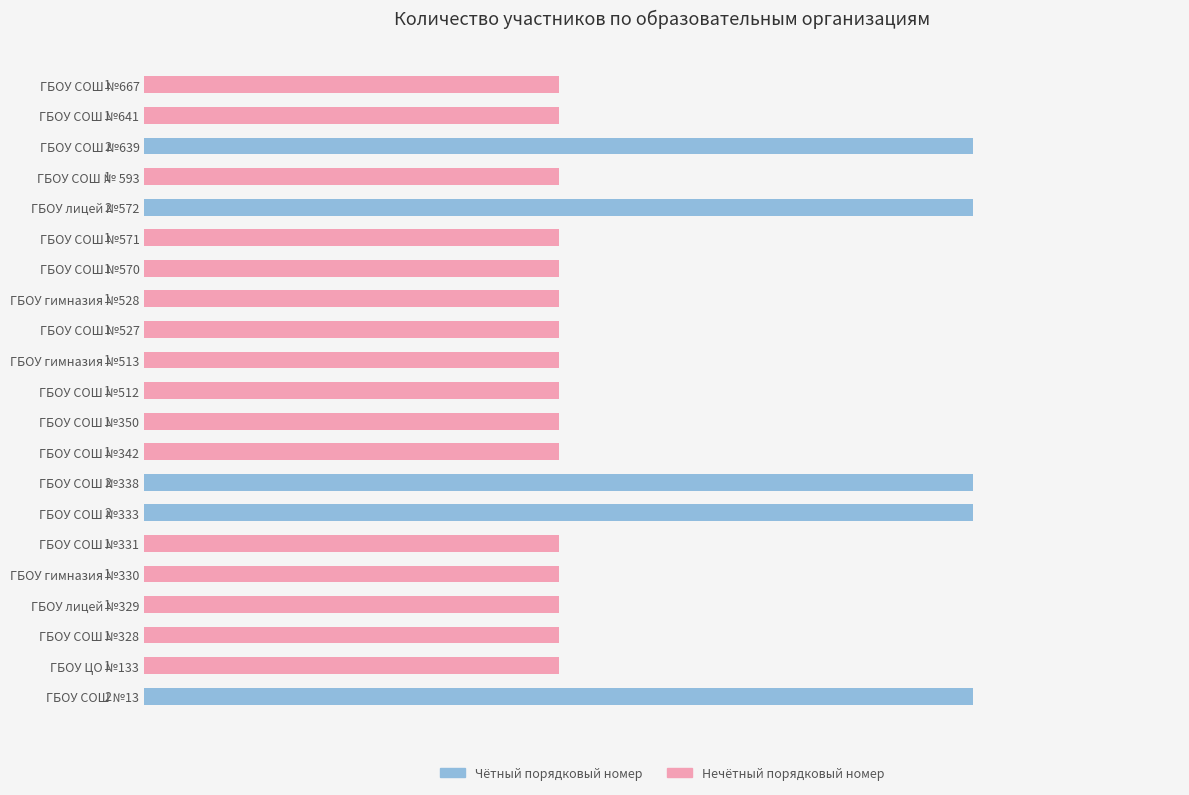

What is the maximum value shown in the chart?

2